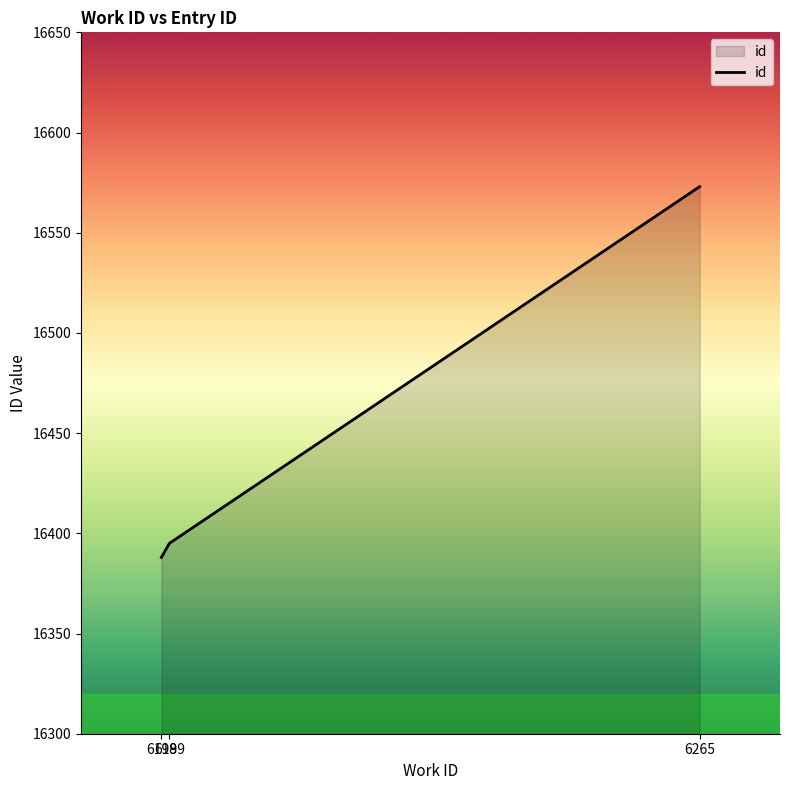

How many series are shown in this chart?

1